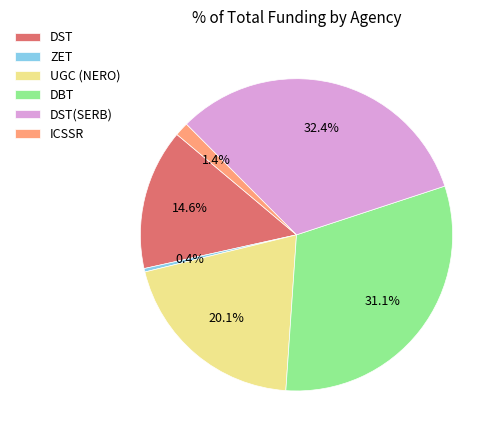

Does UGC (NERO) account for over 50% of the chart?

No